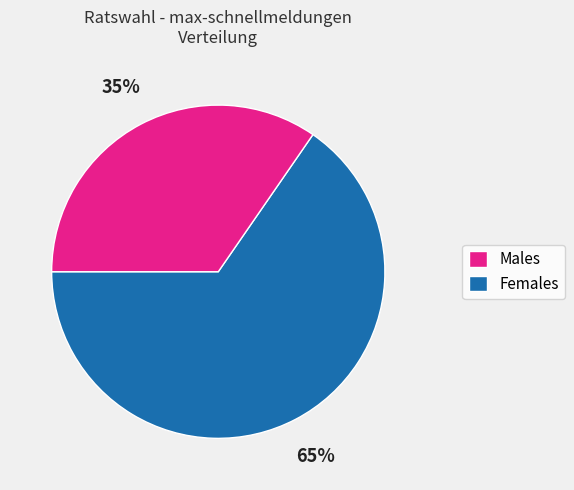

To the nearest percent, what is the average slice percentage?

50%